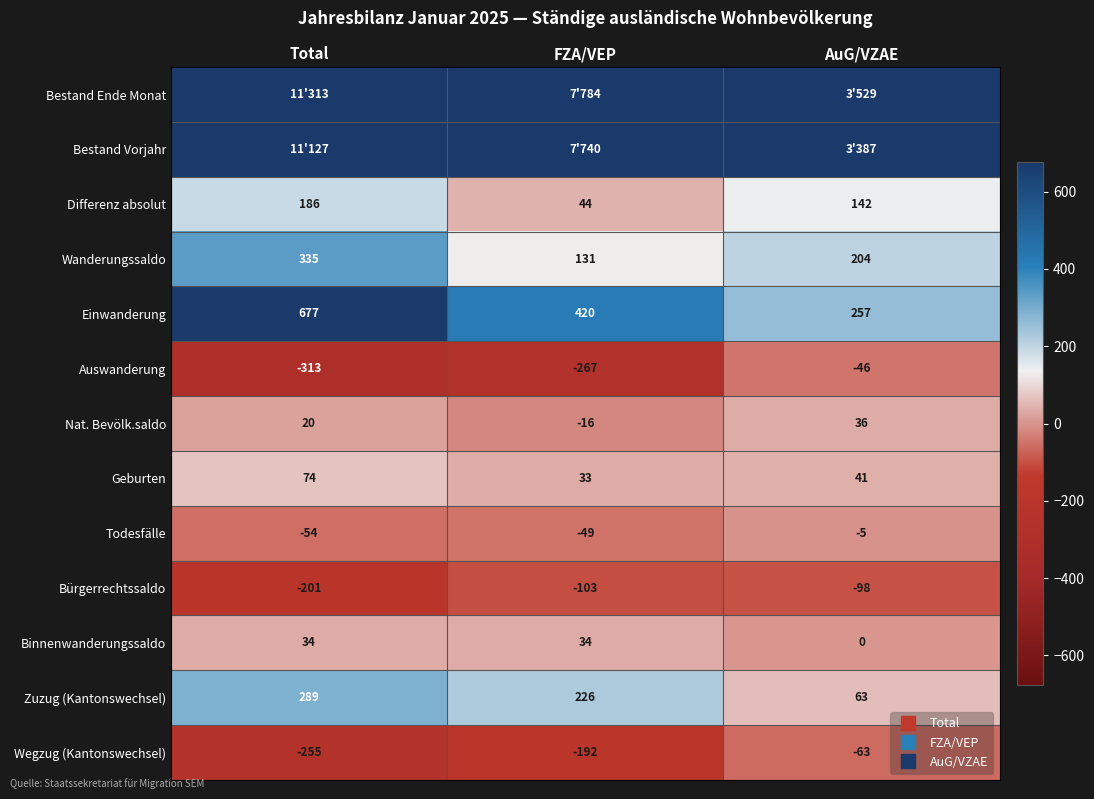

Which series has the widest spread of values?

Bestand Ende Monat